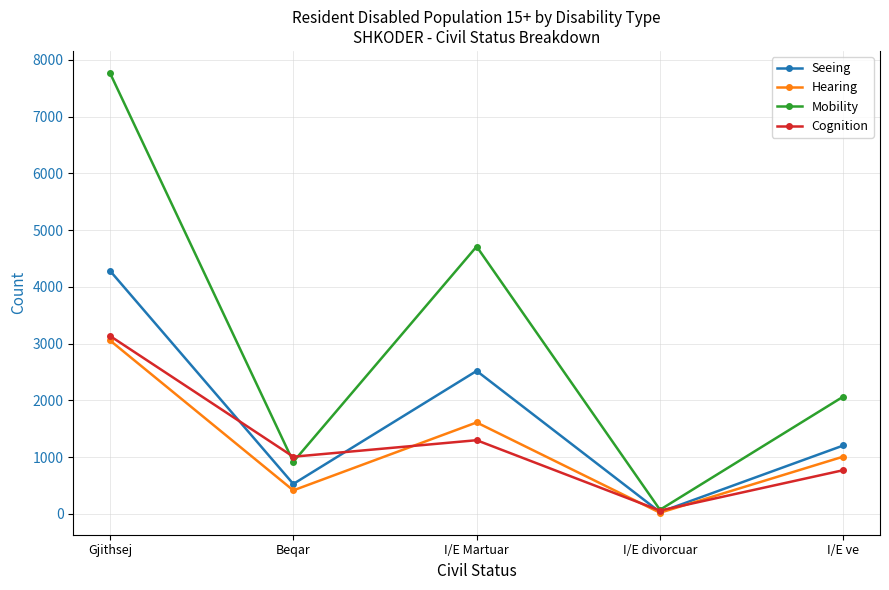

How many interior local peaks does the Seeing series have?

1